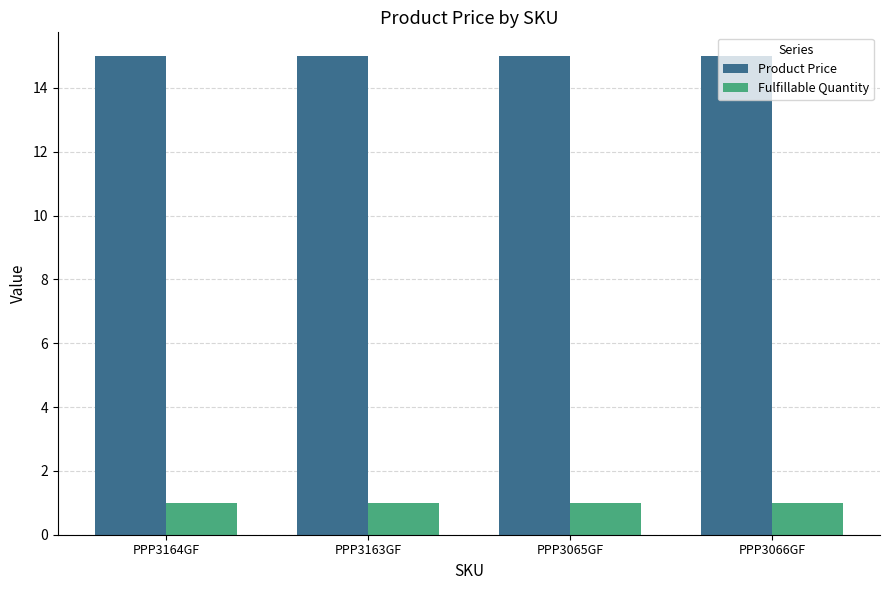

Is the value of Product Price at PPP3066GF greater than the value of Fulfillable Quantity at PPP3163GF?

Yes